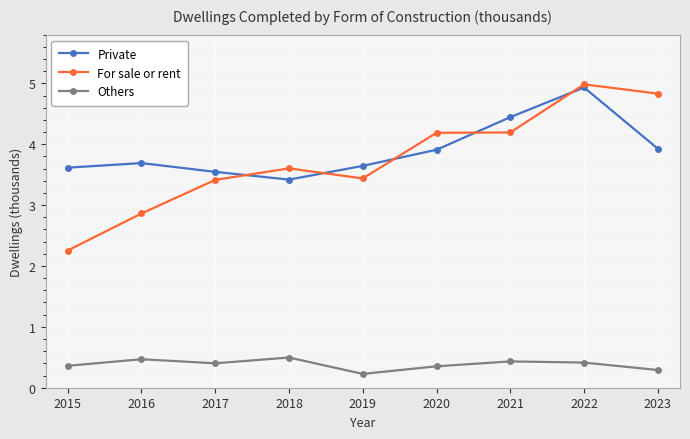

True or false: Private has a value of 1.1 at 2023.

False